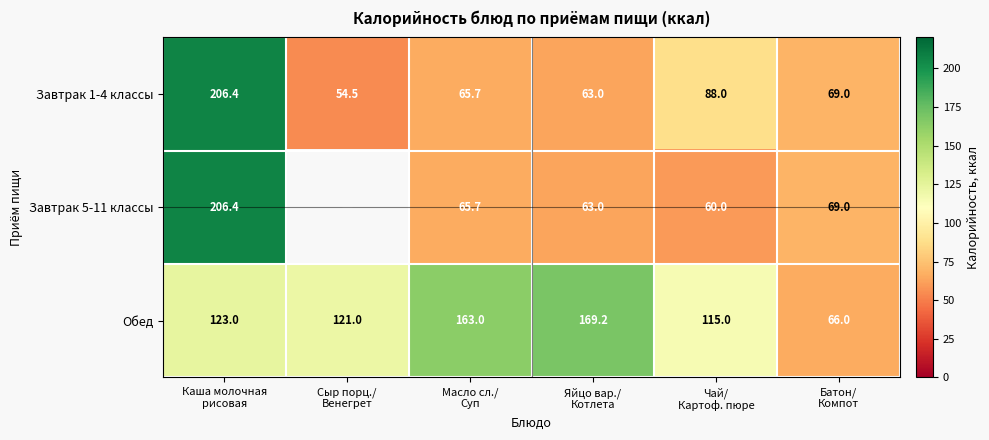

What is the difference between the maximum and minimum values in the Обед series?

103.2